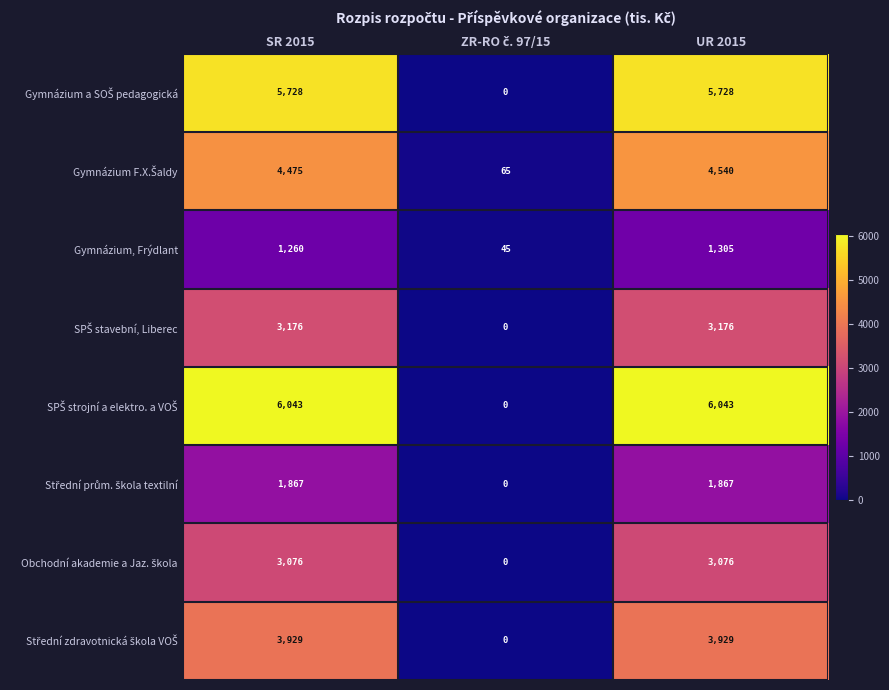

What is the maximum value shown in the chart?

6043